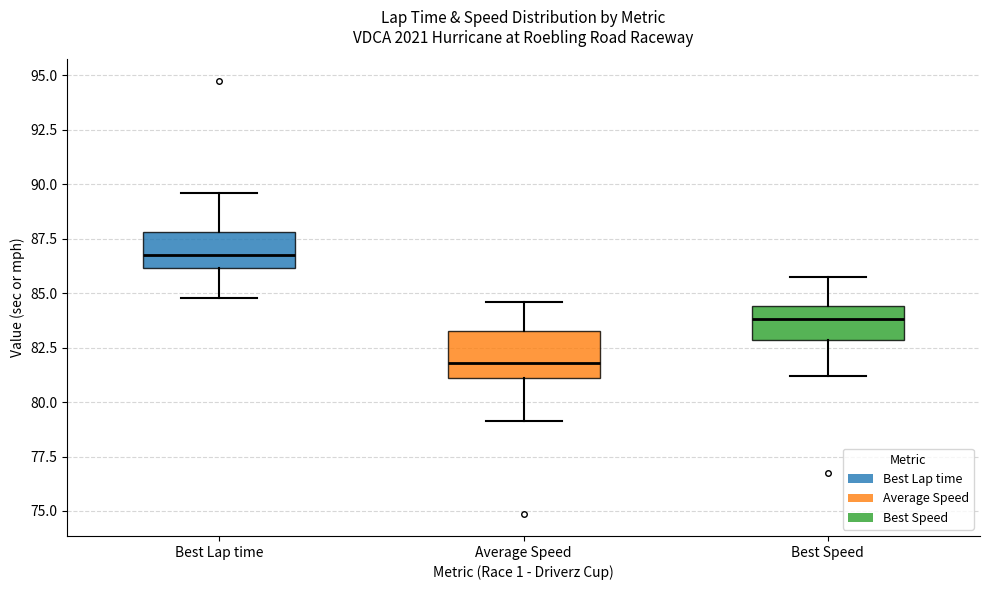

Where does the lower whisker of the box for Best Lap time end on the y-axis? The values are not printed on the chart, so give them approximately, as read against the axis.

85.0